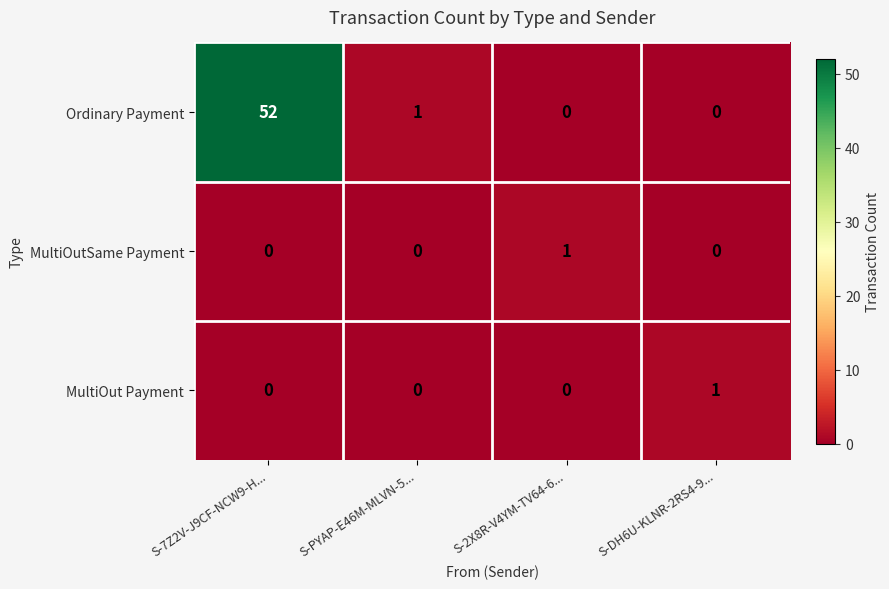

How many MultiOut Payment values are between 0 and 1?

4